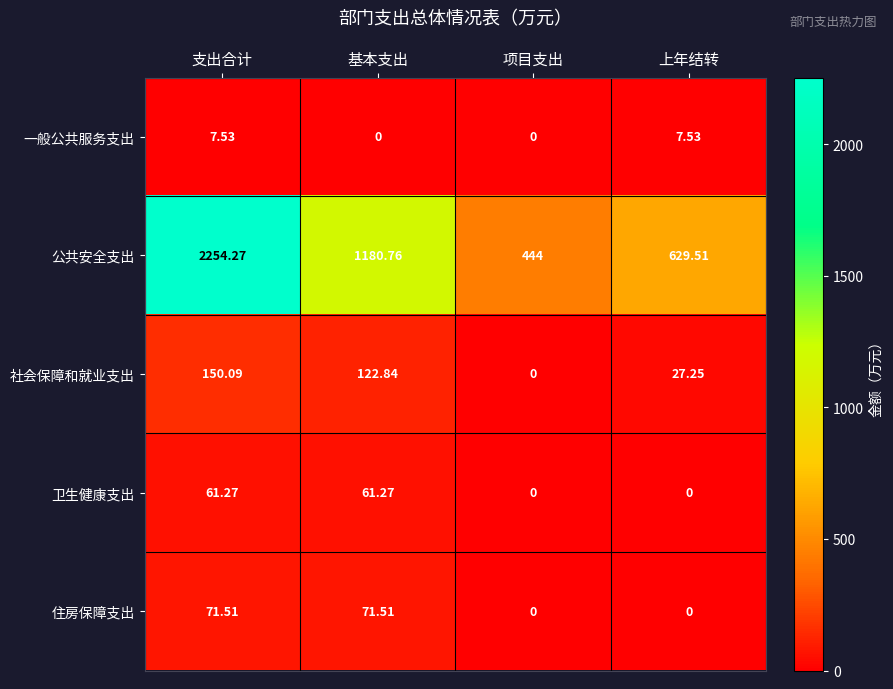

Where is 公共安全支出 nearest to the value 1349?

基本支出